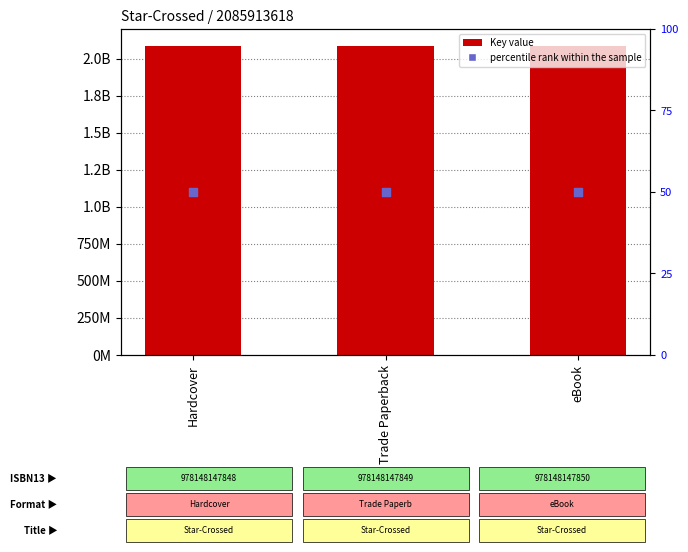

Is the value of Key at Hardcover greater than the value of percentile rank within the sample at eBook?

Yes